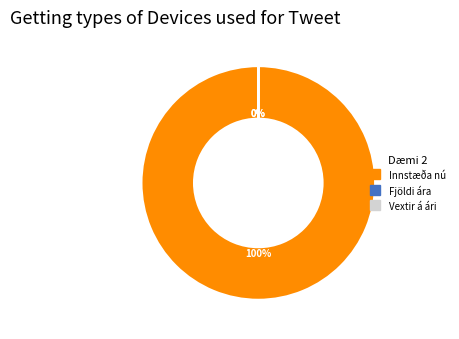

What is the largest slice in the pie chart?

Innstæða nú